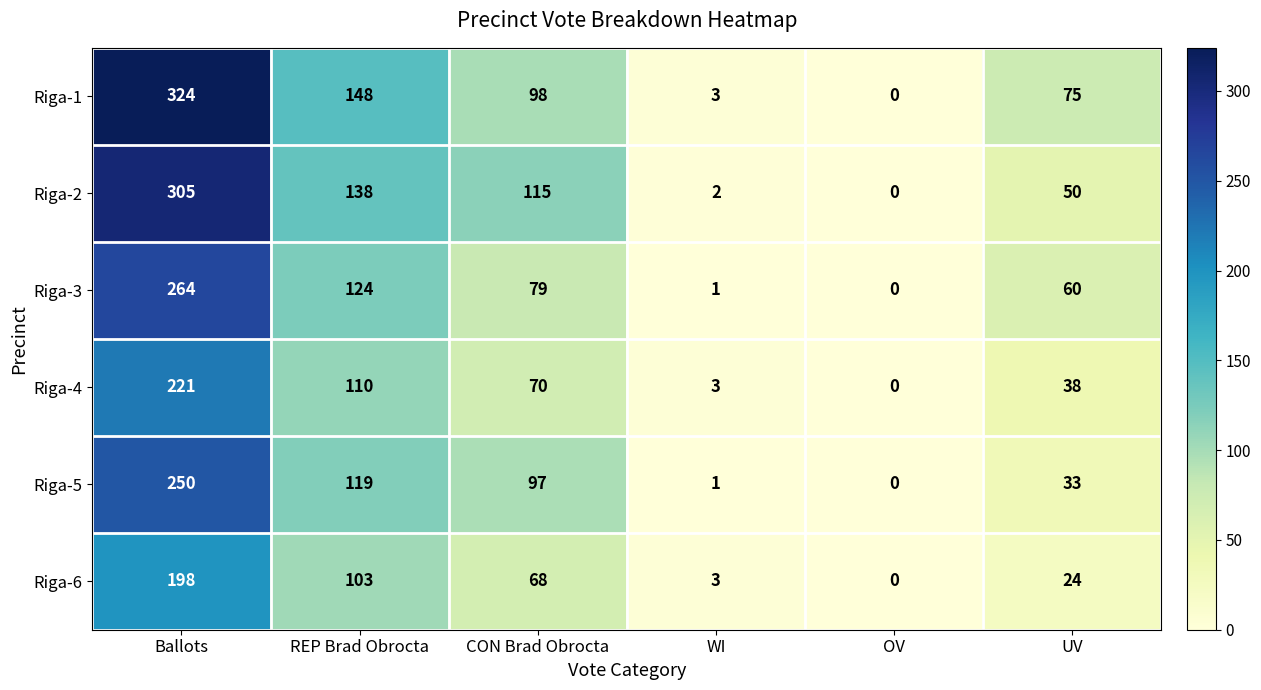

The value of Riga-2 at WI is 3. True or false?

False